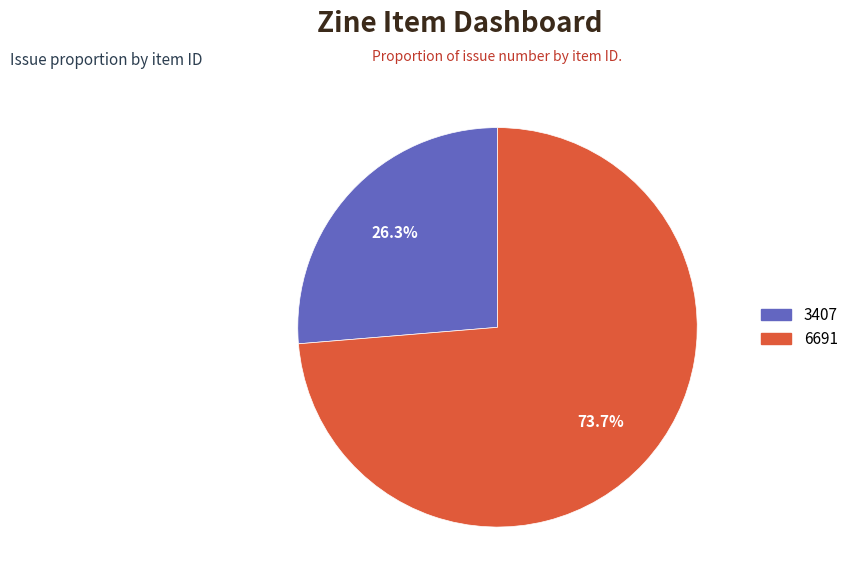

How many segments does this pie chart have?

2